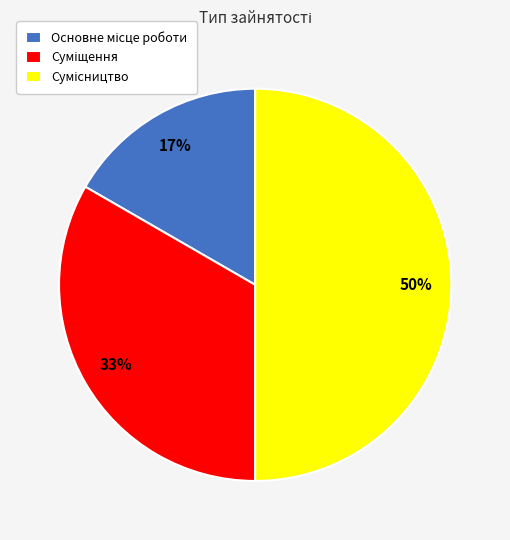

To the nearest percent, what is the difference between the largest and smallest slice percentages?

33%